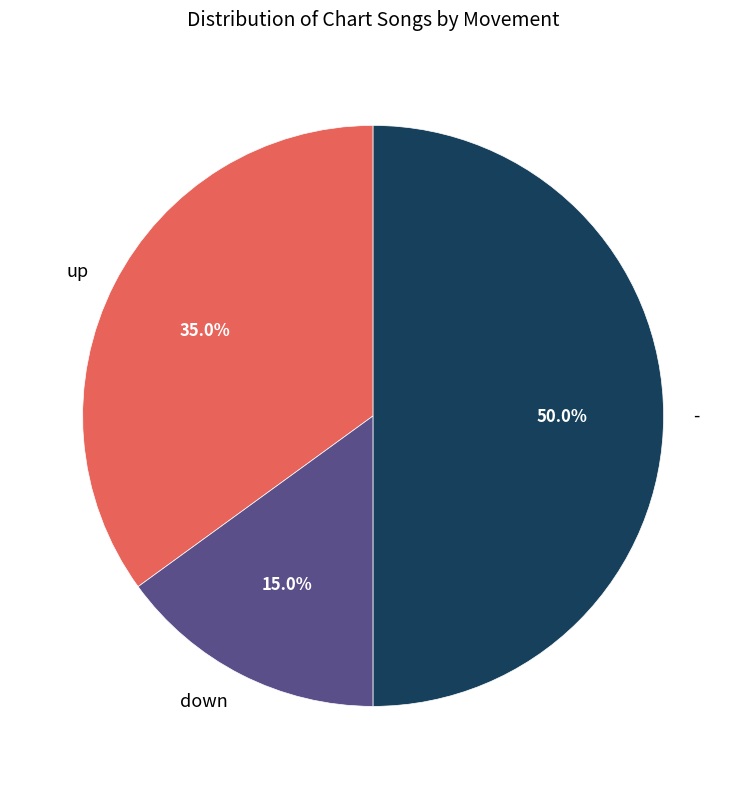

To the nearest percent, what percentage of the pie is down?

15%